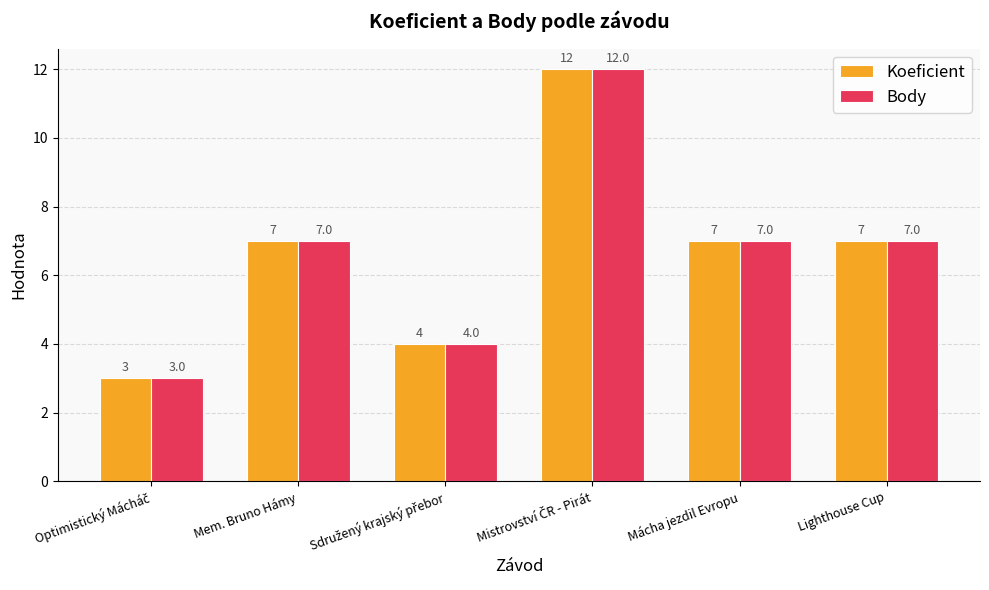

What is the total value across all series at Lighthouse Cup?

14